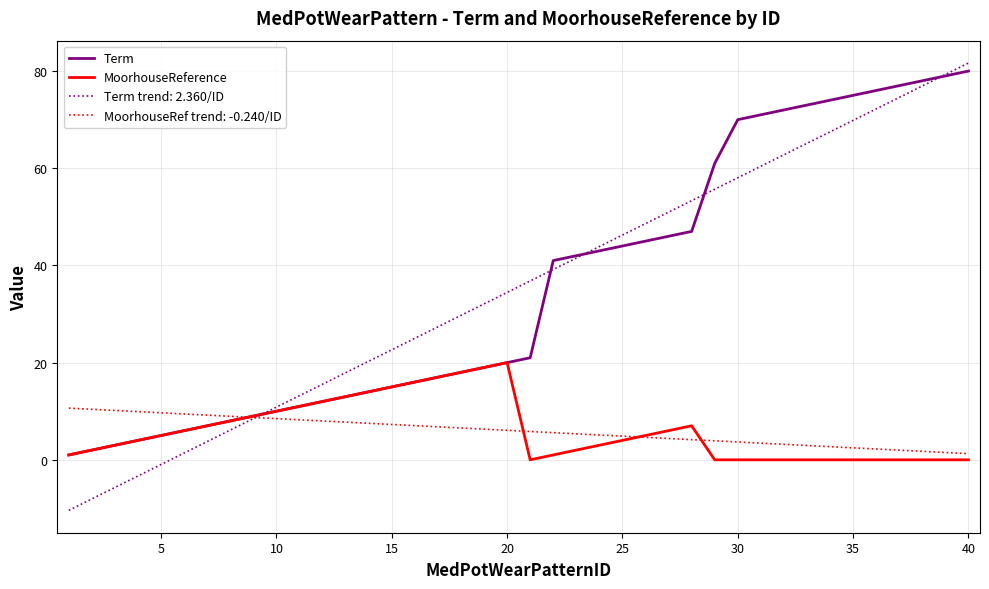

Which series has the largest range (max minus min)?

Term trend: 2.360/ID